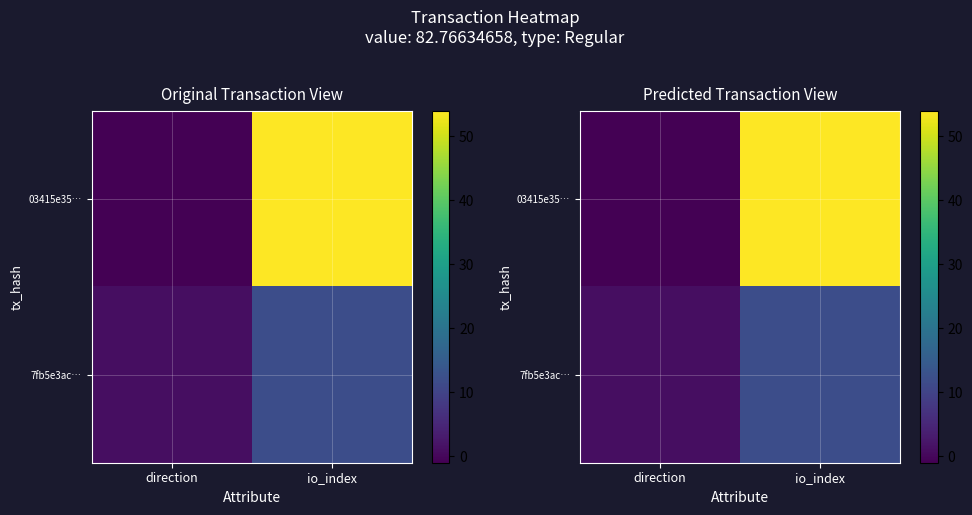

At io_index, list the series in order from largest to smallest.

03415e35…, 7fb5e3ac…